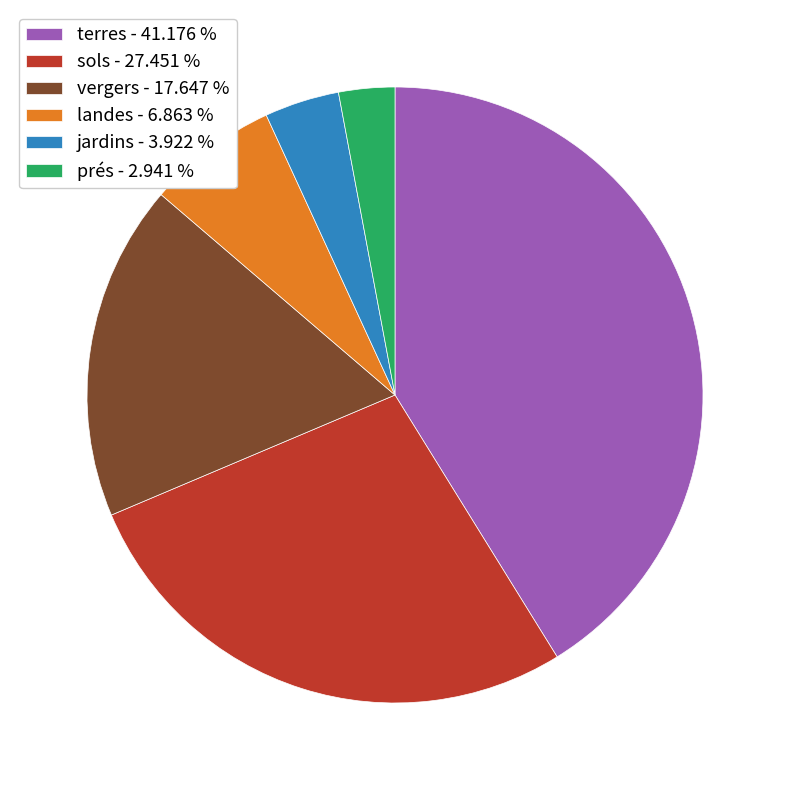

Which slice is the largest?

terres